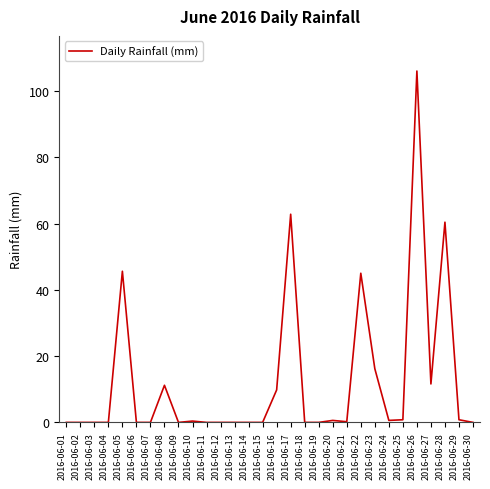

The chart shows a value of 0.0 at 2016-06-19. True or false?

True